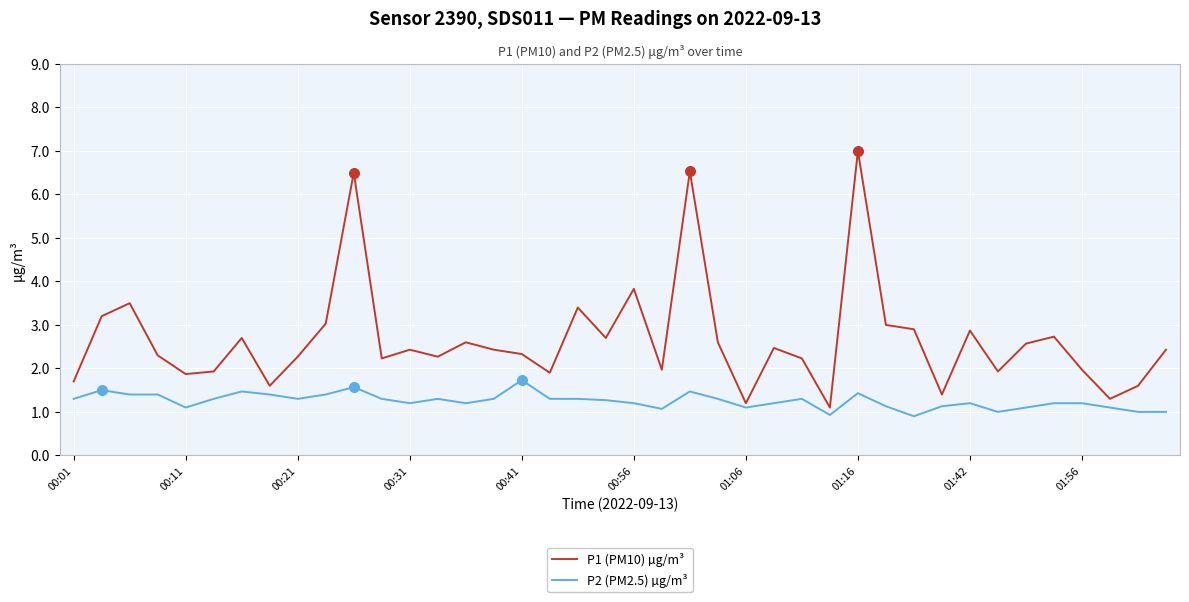

What are all the series names shown in the legend?

P1 (PM10) µg/m³, P2 (PM2.5) µg/m³